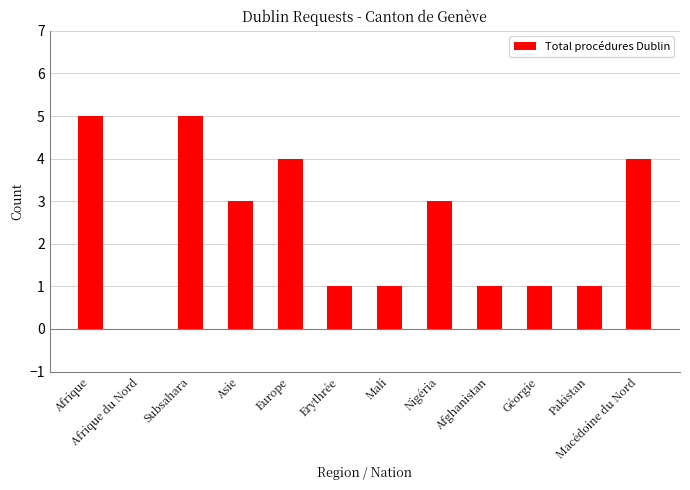

What is the sum of all values?

29